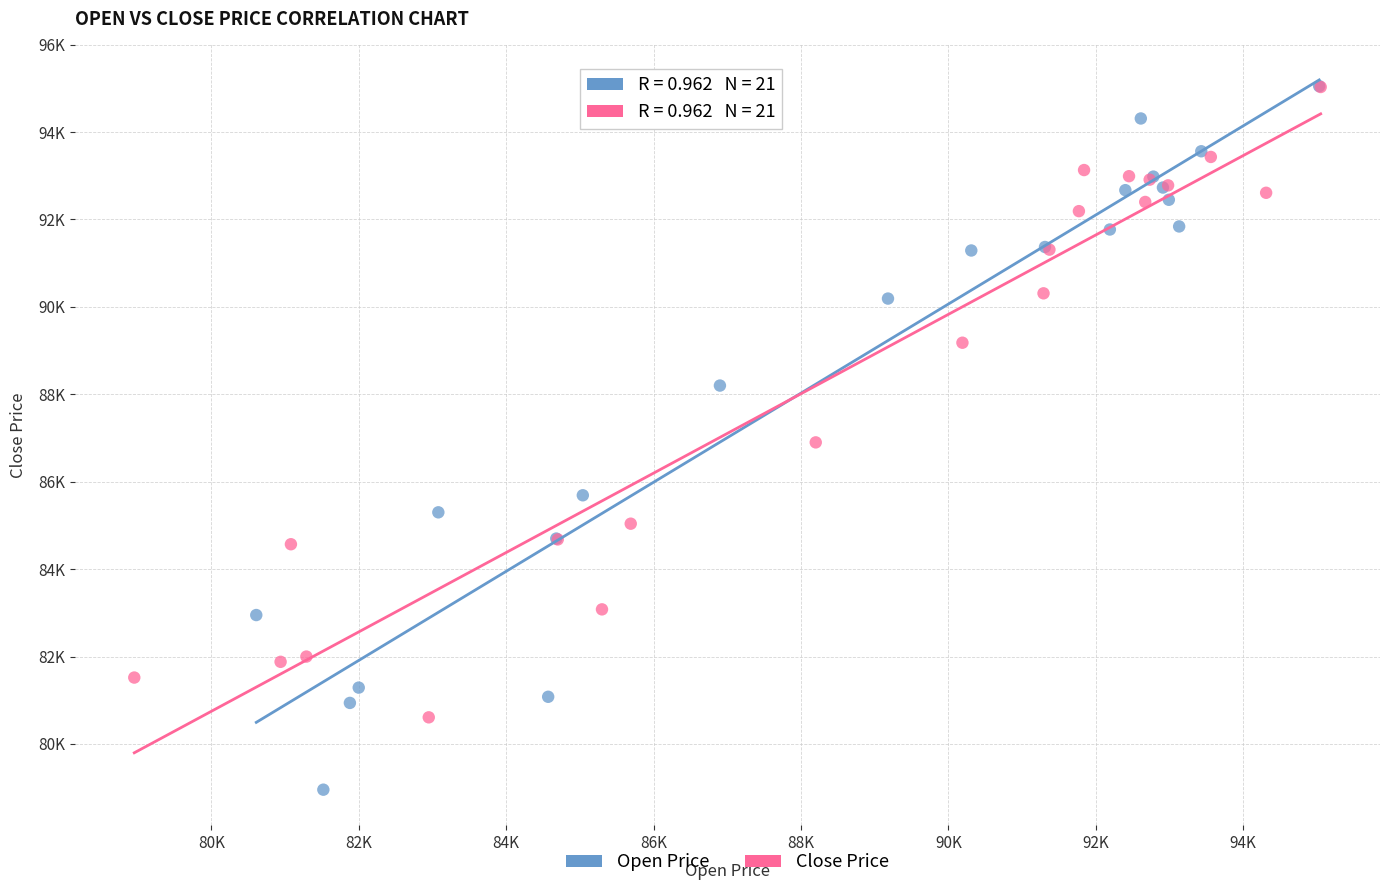

Which series contains the lowest Y value?

Open Price